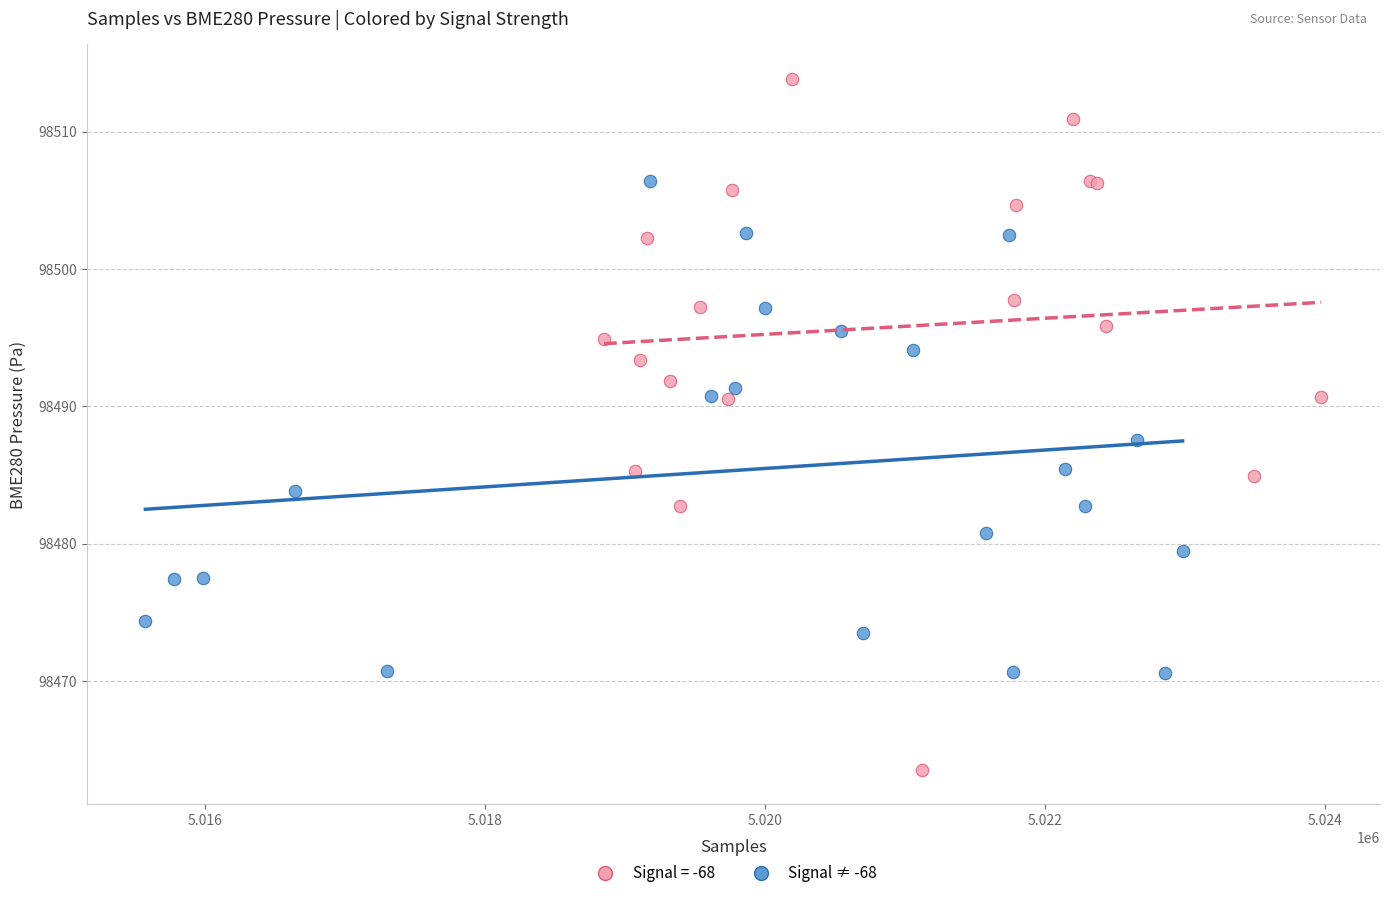

Which series contains the lowest Y value?

Signal = -68